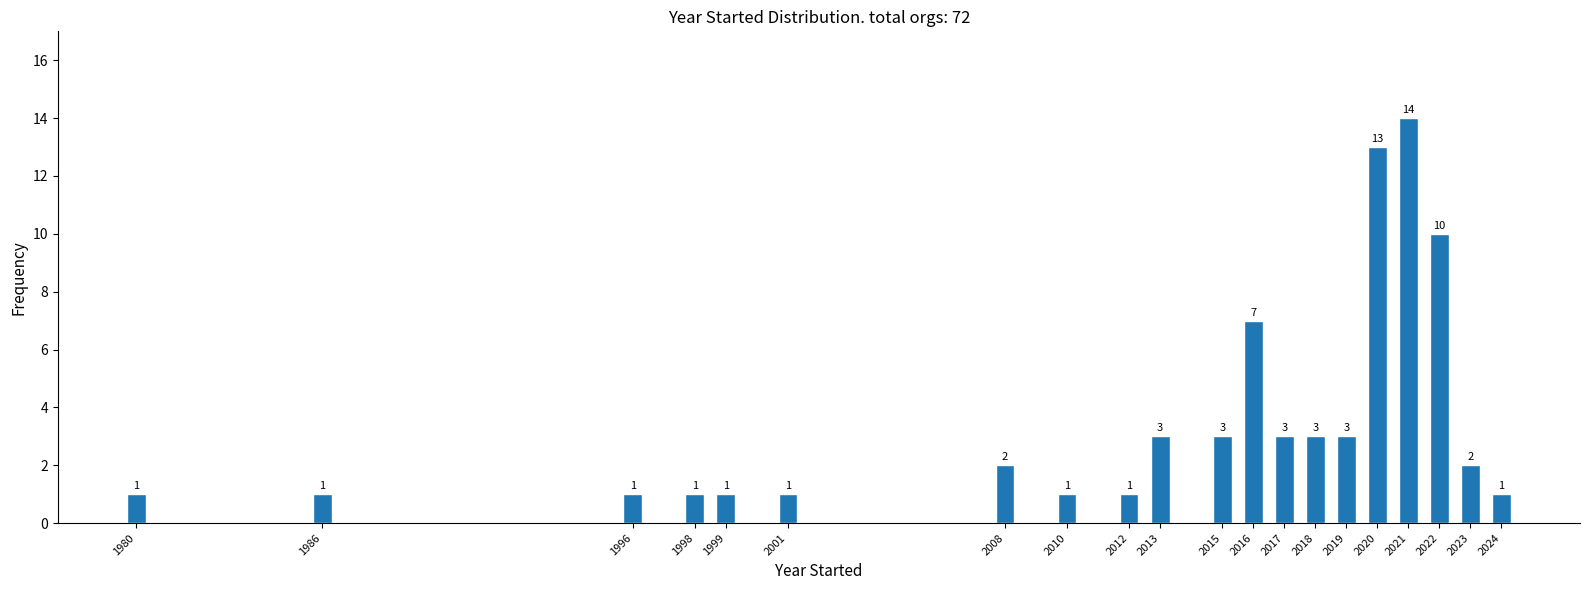

Reading left to right, what are all the values shown in this chart?

1	1	1	1	1	1	2	1	1	3	3	7	3	3	3	13	14	10	2	1